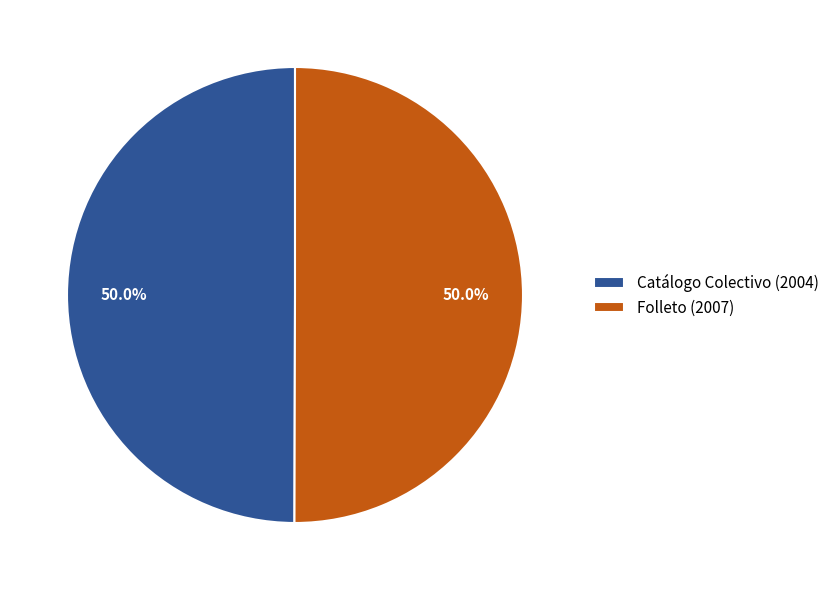

What is the ratio of the value at Catálogo Colectivo (2004) to the value at Folleto (2007)?

1.0